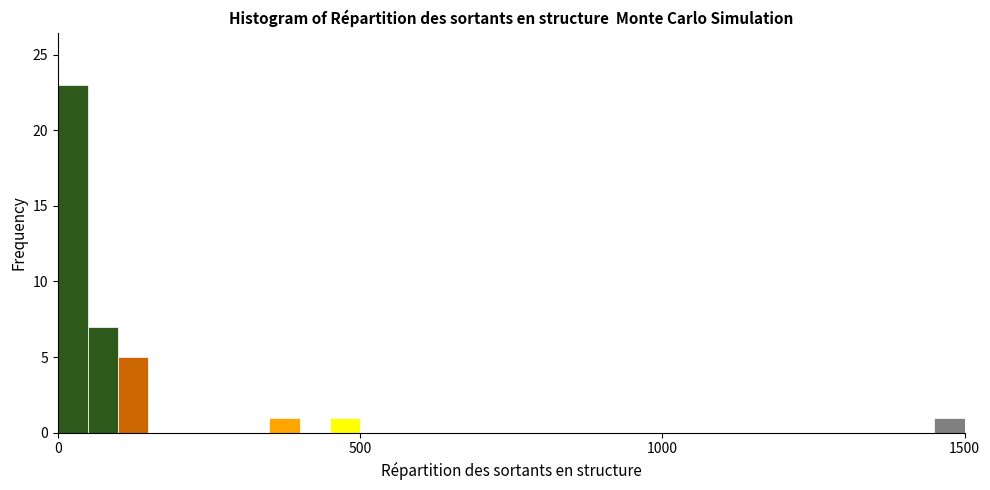

Read against the x-axis, roughly where is the centre of the tallest bar?

50